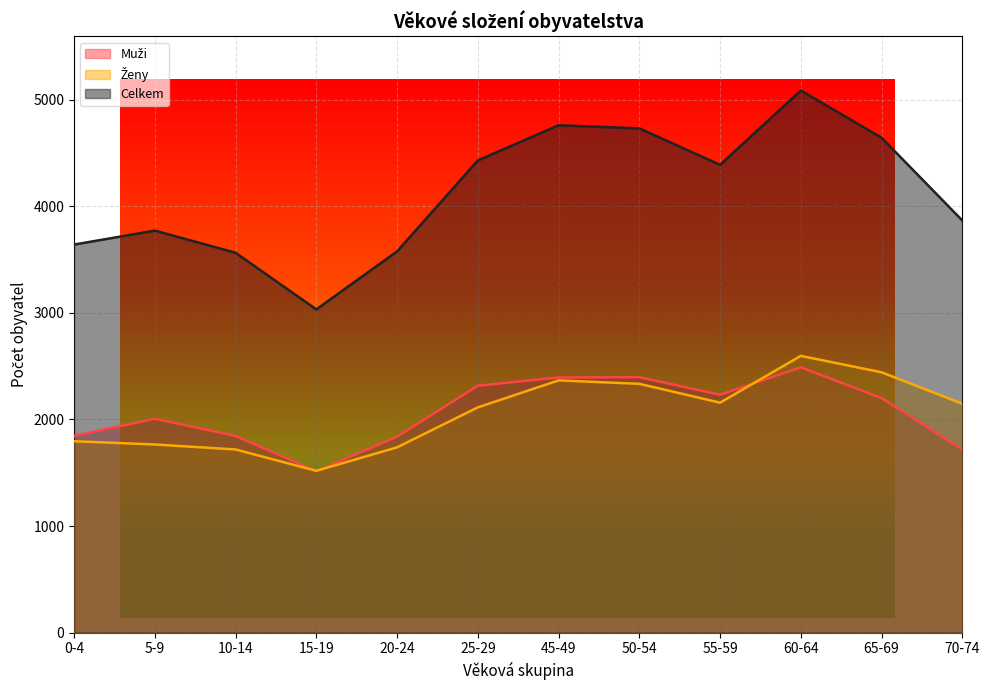

How many interior local valleys does the Muži series have?

2